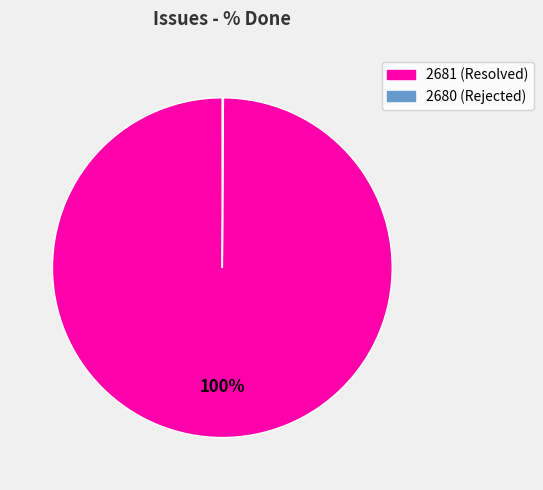

To the nearest percent, what is the average slice percentage?

50%